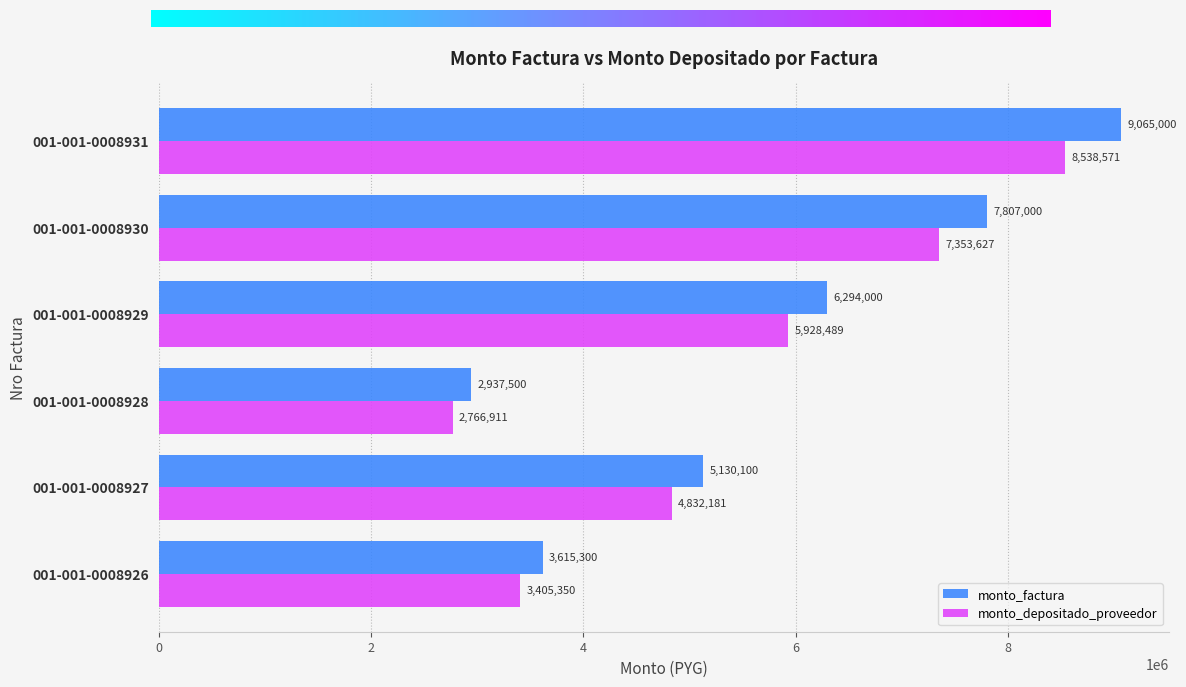

At which category is the sum across all series the highest?

001-001-0008931